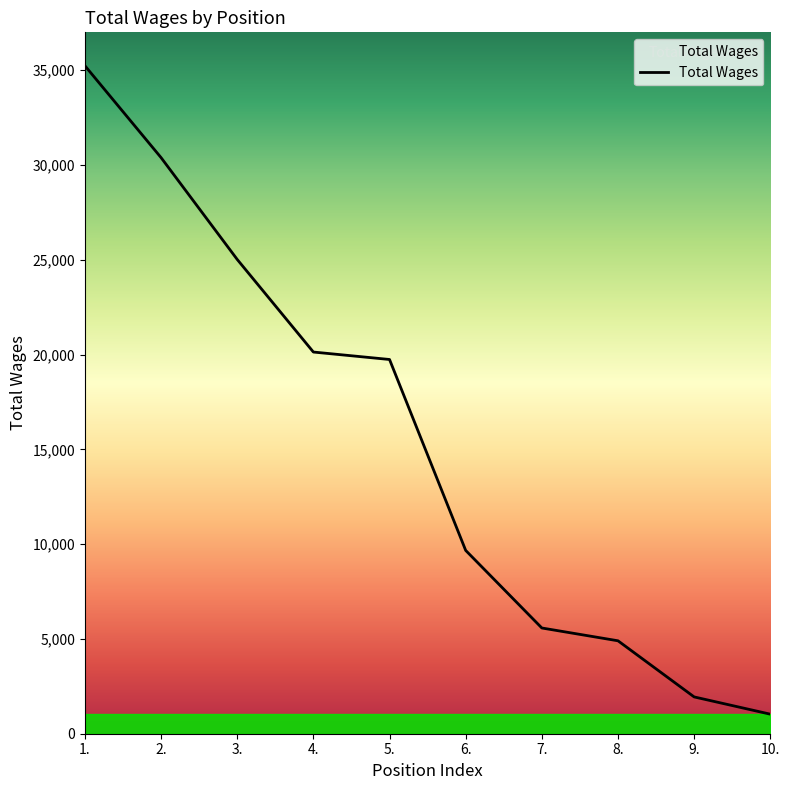

Reading left to right, transcribe all the data shown in this chart.

1.=35235	2.=30388	3.=25017	4.=20133	5.=19740	6.=9669	7.=5577	8.=4902	9.=1941	10.=1031